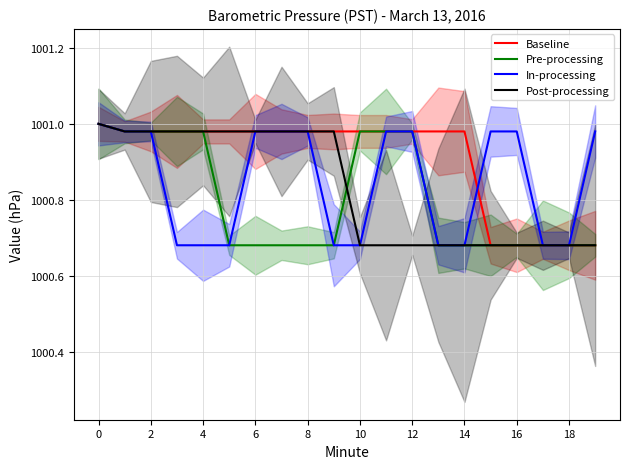

True or false: Baseline has a value of 1001.0 at 2.

True